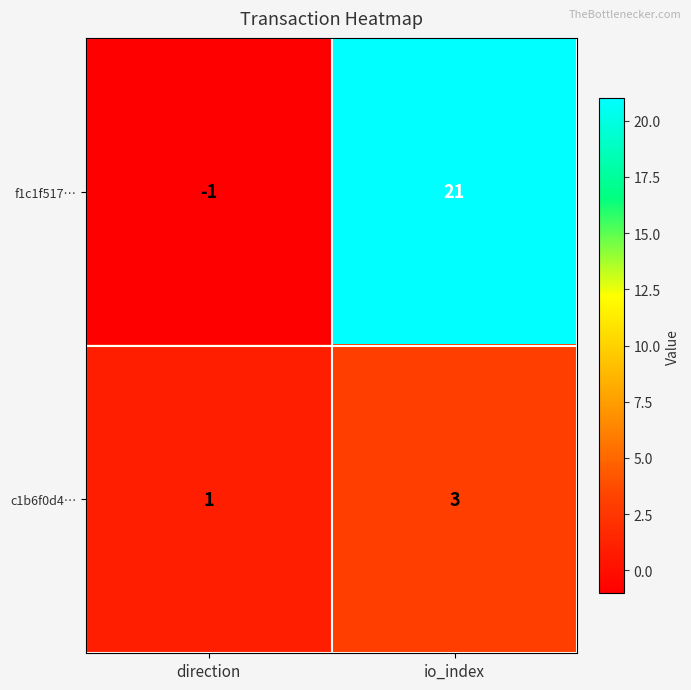

What is the greatest value displayed?

21